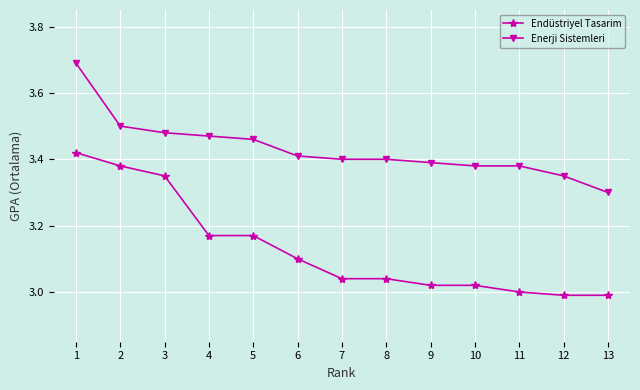

Which label corresponds to the largest value in the chart?

1